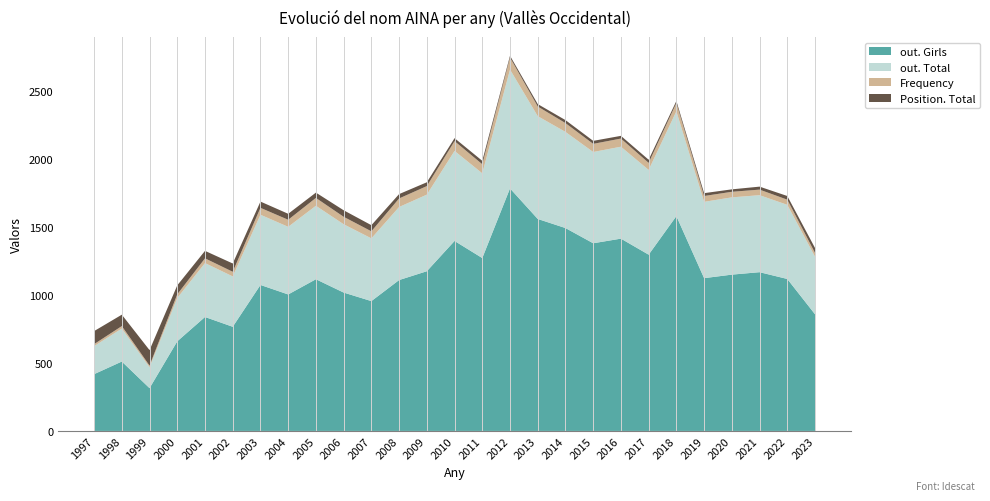

Reading right to left, extract all data points from this chart.

out. Girls: 859	1119	1169	1151	1125	1582	1298	1416	1382	1494	1561	1786	1273	1399	1176	1111	956	1019	1117	1005	1075	767	839	660	315	511	418
out. Total: 424	546	567	569	562	772	624	677	672	708	757	875	624	663	564	538	462	503	541	498	517	371	397	319	154	243	206
Frequency: 28	38	41	41	43	61	52	60	60	65	71	89	67	72	63	63	52	55	58	52	51	34	35	27	12	18	15
Position. Total: 36	27	22	18	21	15	23	20	22	22	18	13	25	22	28	32	45	48	39	44	46	61	55	66	114	84	96